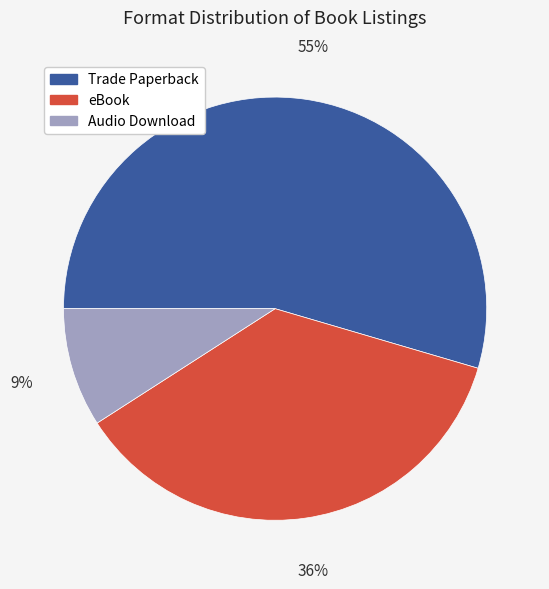

Which slice is the smallest?

Audio Download